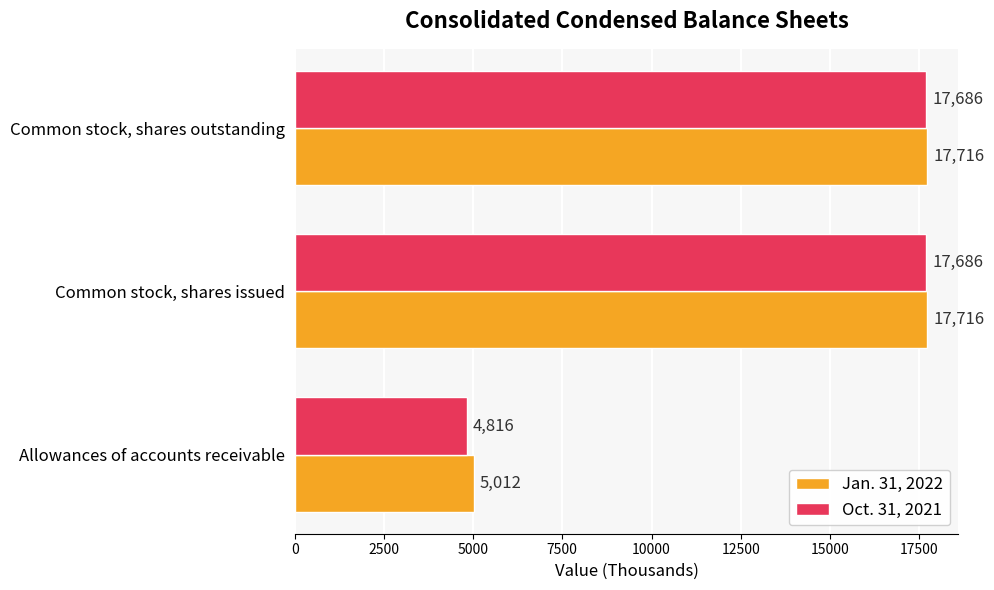

What is the average value of the Oct. 31, 2021 series?

13396